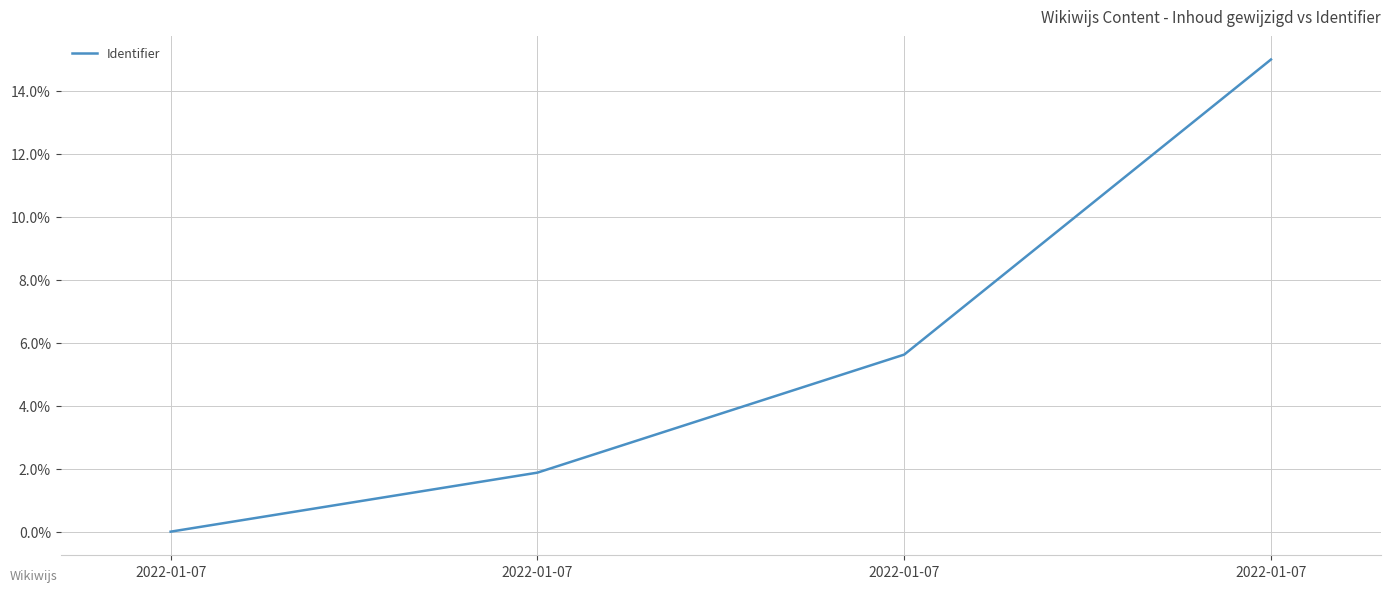

How many values are below 5?

2